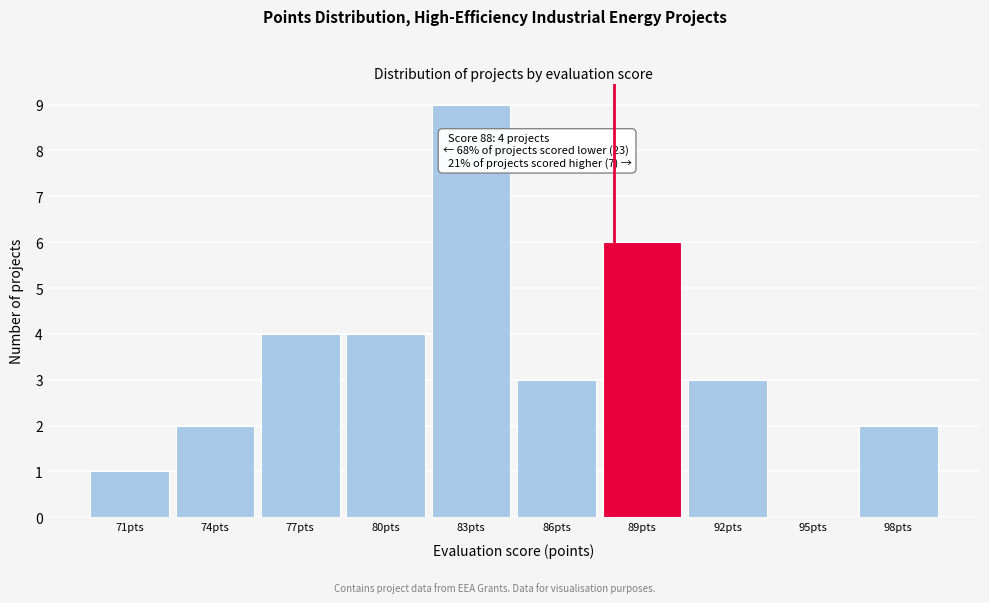

Over which range of the x-axis is the bar tallest?

81.5 to 84.5